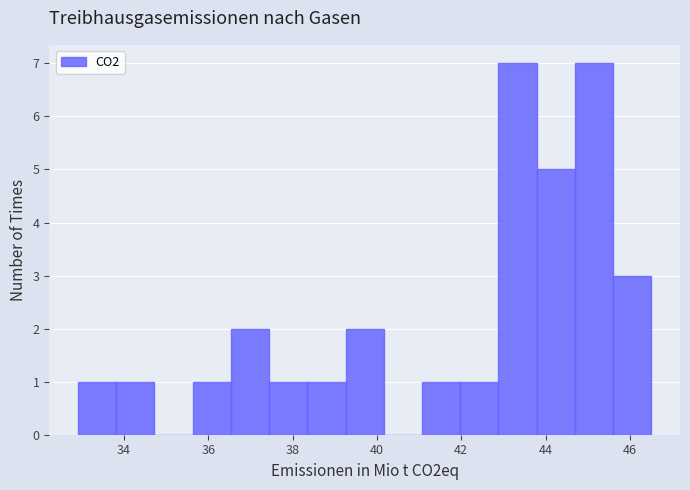

Reading left to right, list every bar in this chart as the range it spans on the x-axis followed by its height. Neither the bar edges nor the heights are printed on the chart, so give them approximately, as read against the axes.

33.0 to 33.8: 1
33.8 to 34.8: 1
34.8 to 35.6: 0
35.6 to 36.6: 1
36.6 to 37.4: 2
37.4 to 38.4: 1
38.4 to 39.2: 1
39.2 to 40.2: 2
40.2 to 41.0: 0
41.0 to 42.0: 1
42.0 to 42.8: 1
42.8 to 43.8: 7
43.8 to 44.6: 5
44.6 to 45.6: 7
45.6 to 46.6: 3